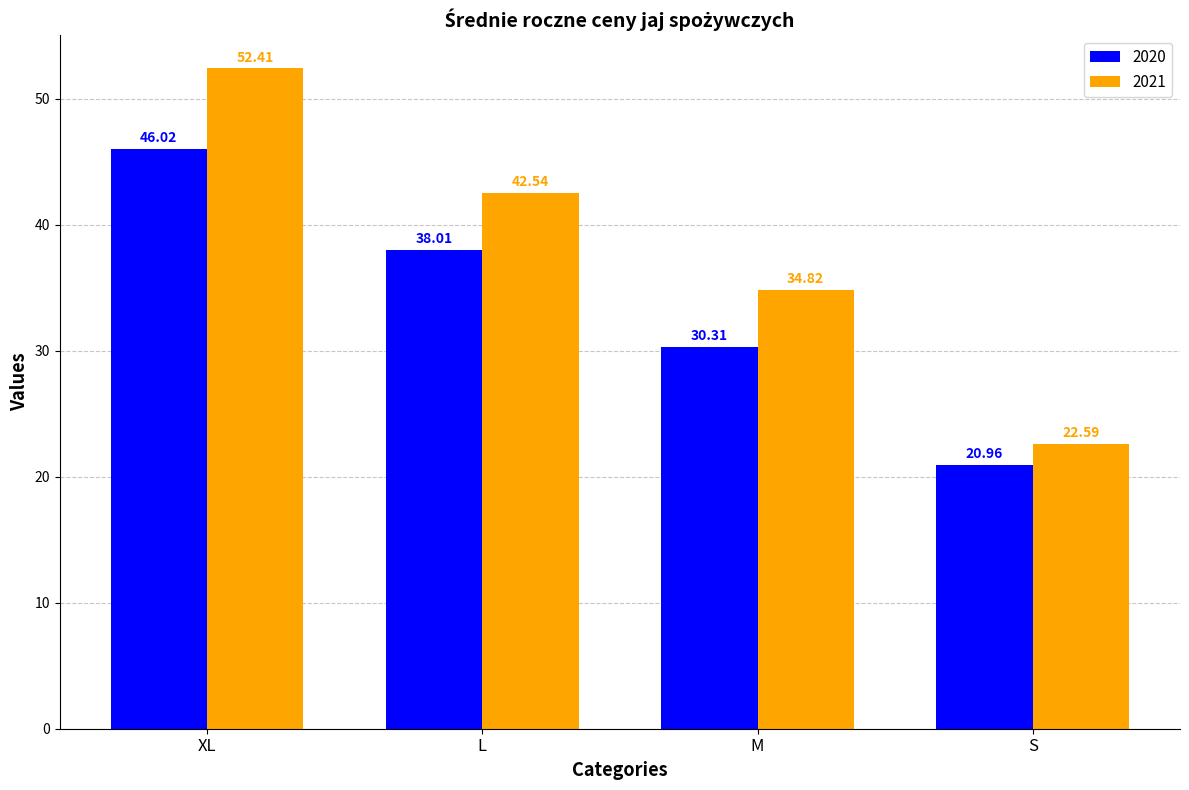

Is the value of 2021 at XL greater than the value of 2020 at S?

Yes